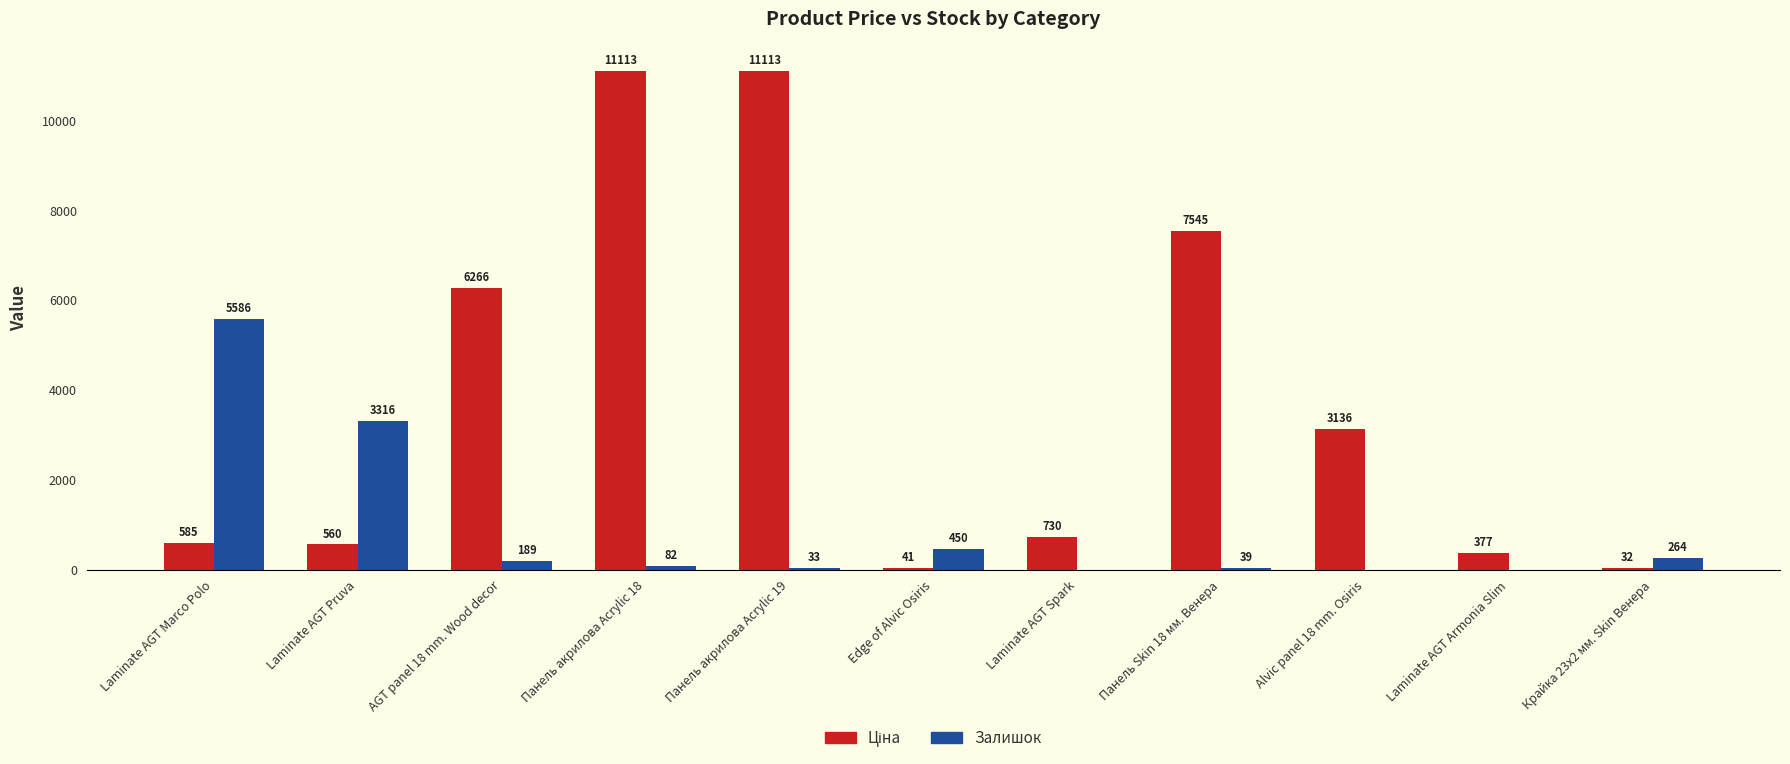

At which label does Залишок reach its peak?

Laminate AGT Marco Polo